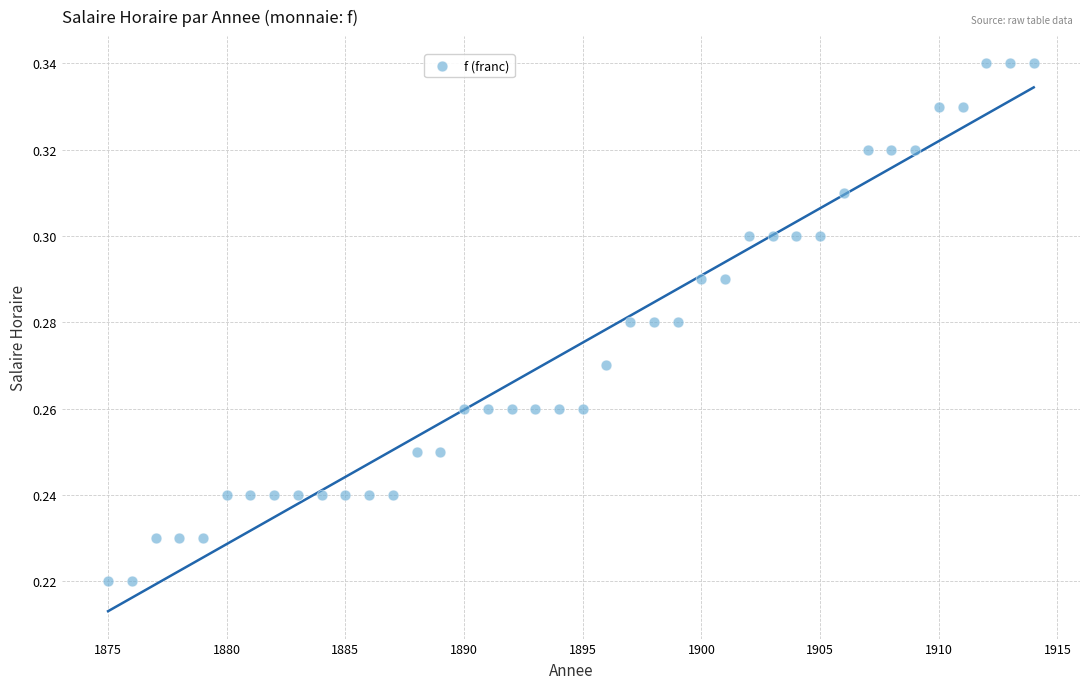

What is the range of X values (max minus min)?

39.0